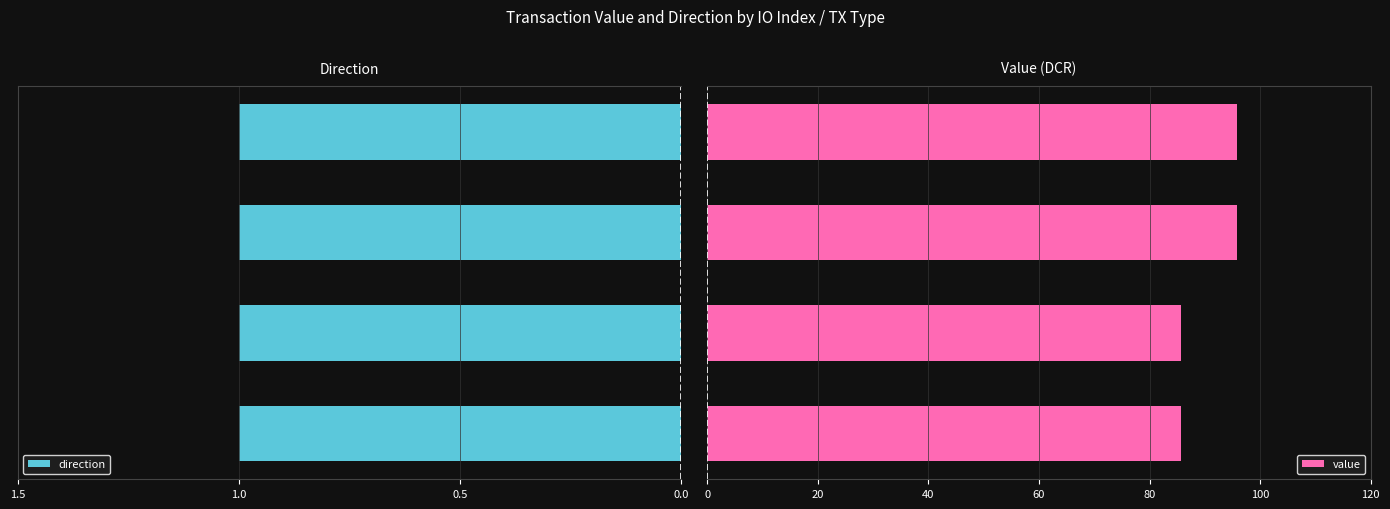

What is the lowest value of the value series?

85.7